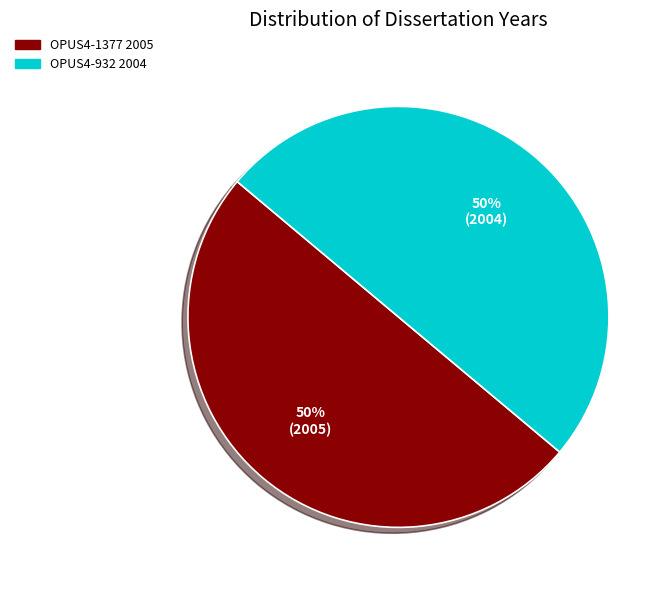

Combined, do OPUS4-1377 and OPUS4-932 account for over 50%?

Yes